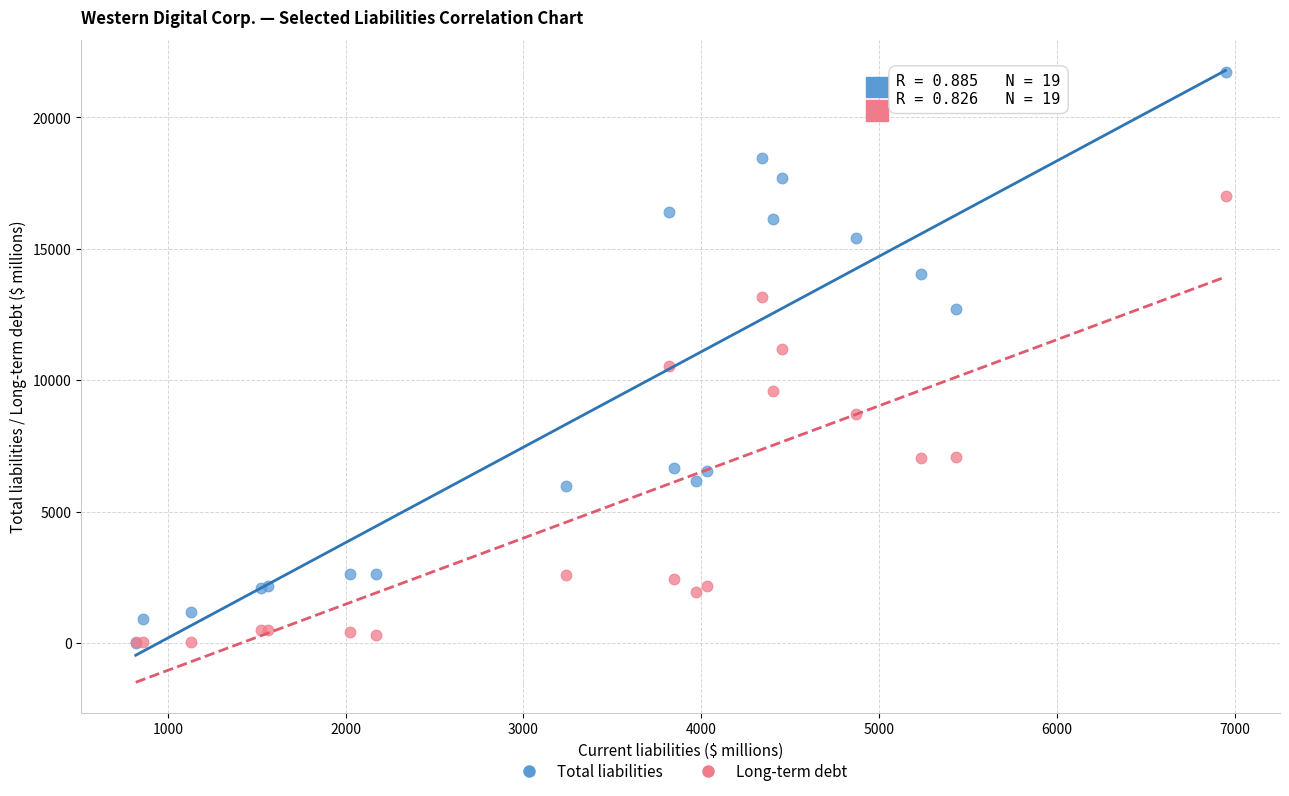

What are all the series names shown in the legend?

Total liabilities, Long-term debt